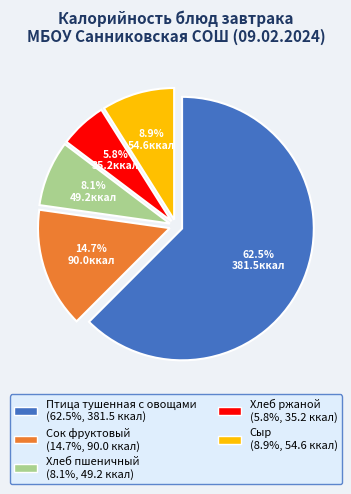

To the nearest percent, what portion does Сыр represent?

9%